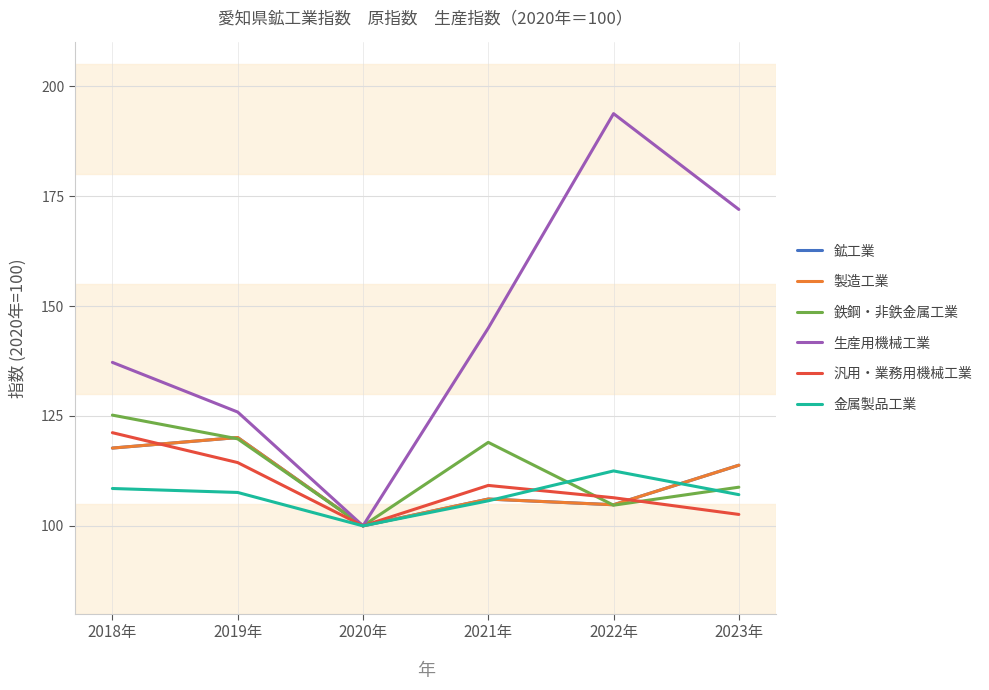

What is the label of the 1st point from the right?

2023年